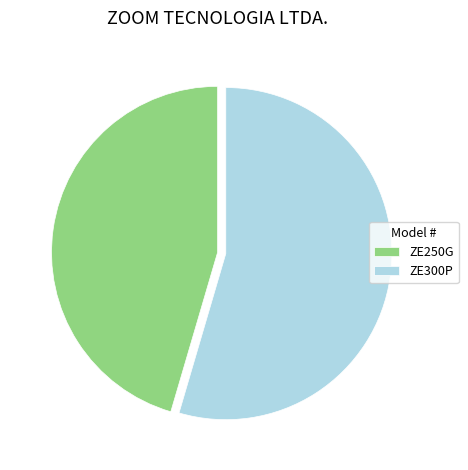

Which slice is the smallest?

ZE250G